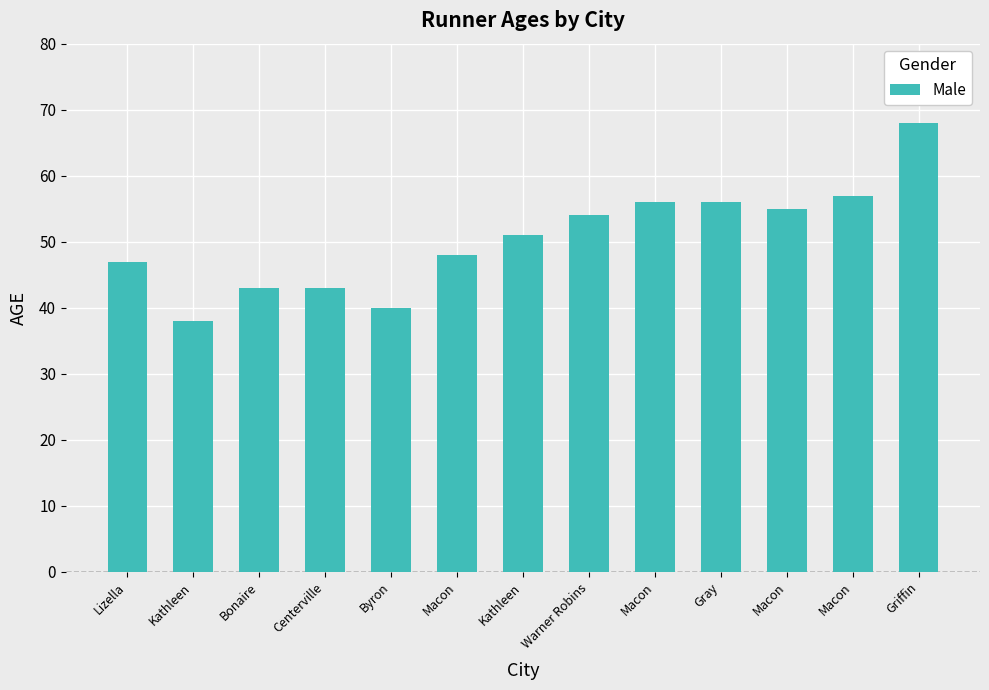

Is it true that the value at Kathleen is 38?

True